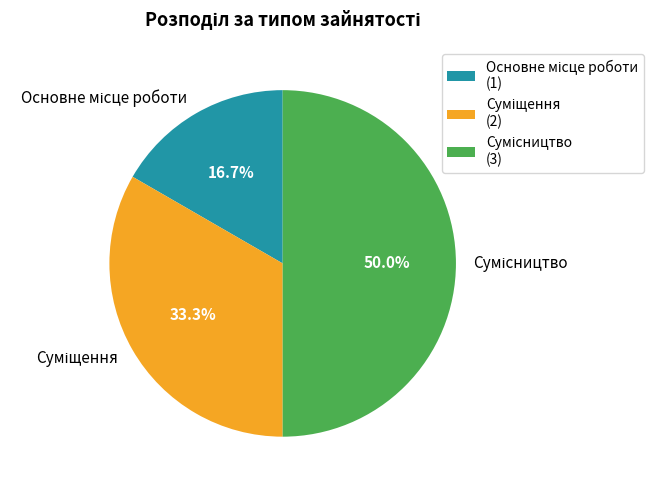

To the nearest percent, what is the difference between the largest and smallest slice percentages?

33%